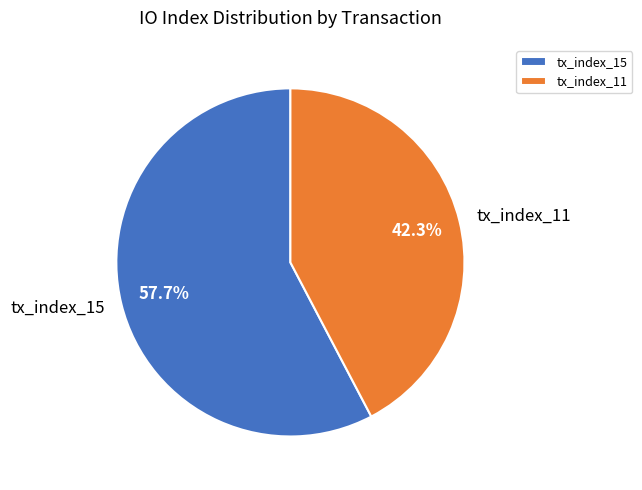

The tx_index_15 slice represents 58% of the pie. True or false?

True